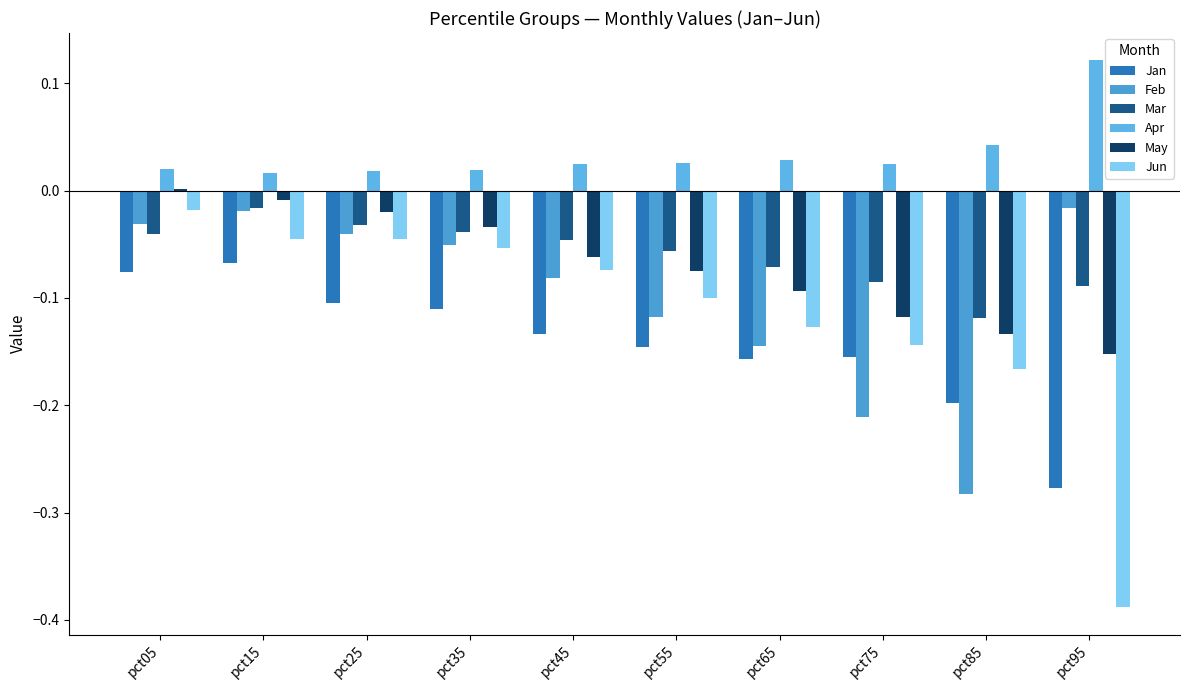

What value does the May series have at pct85?

-0.1